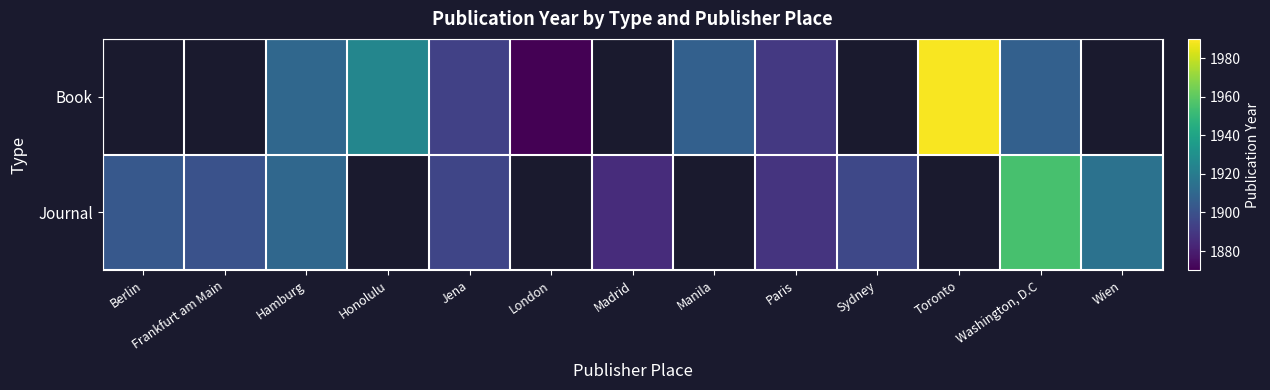

The value of Journal at Berlin is 1903.0. True or false?

True